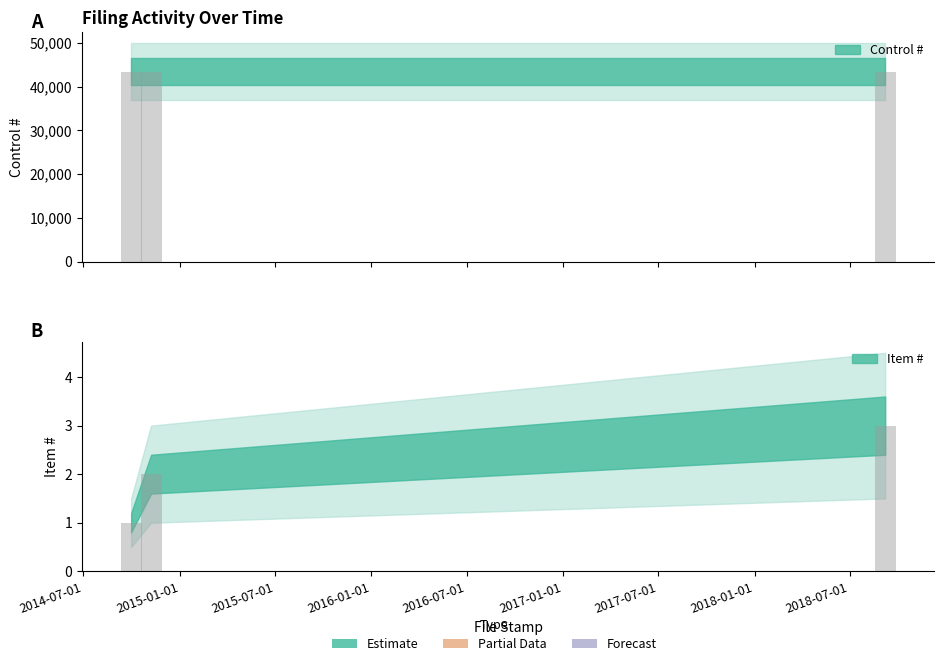

What is the change in value from 2014-09-30 to 2014-11-07?

+1